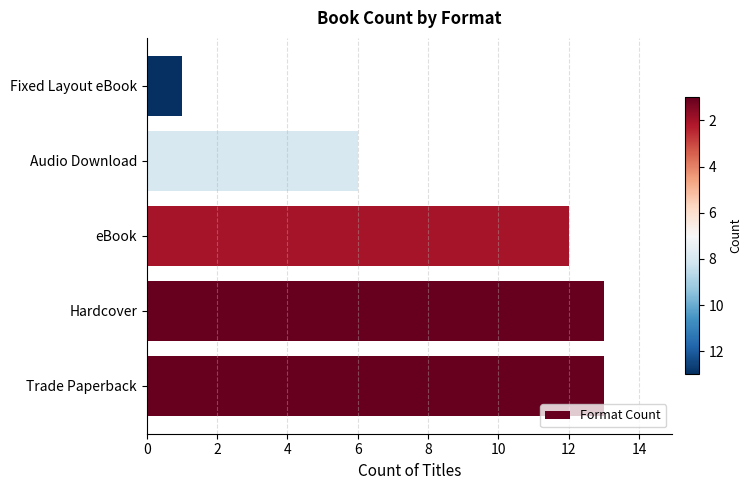

Where is the data nearest to the value 7?

Audio Download